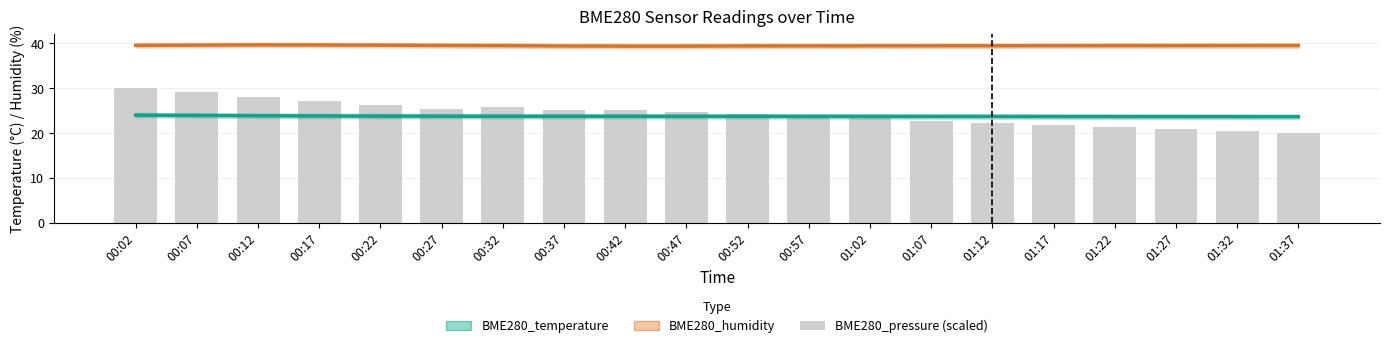

Which label corresponds to the smallest value in the chart?

01:37